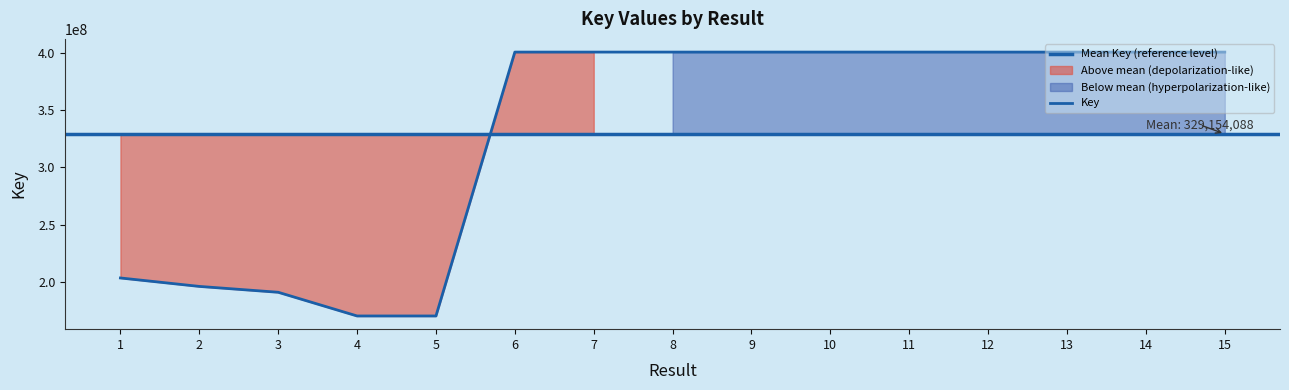

At which category does the data reach its first local valley?

5